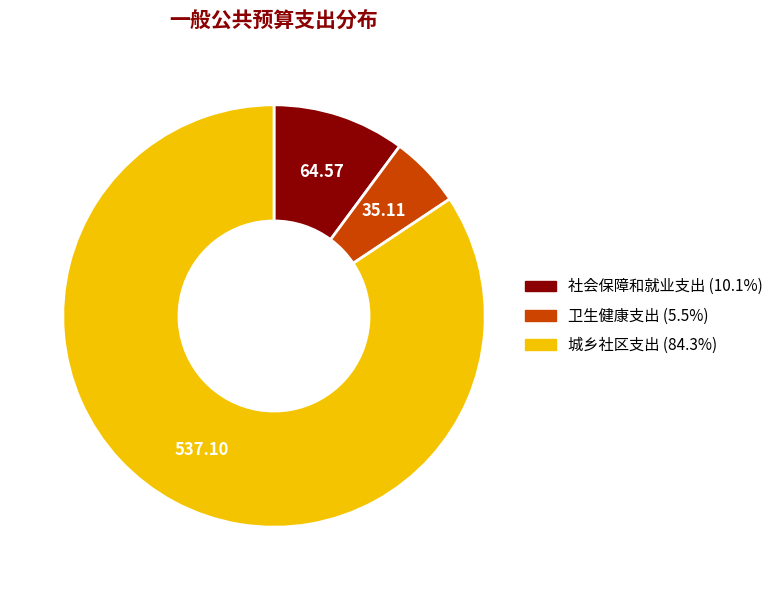

How many segments does this pie chart have?

3